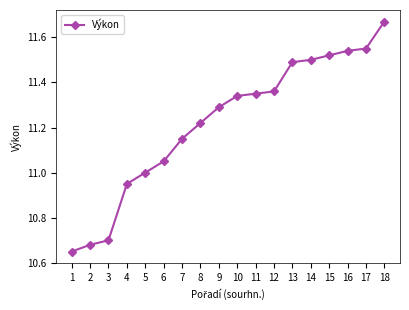

What is the difference between the maximum and minimum values?

1.0